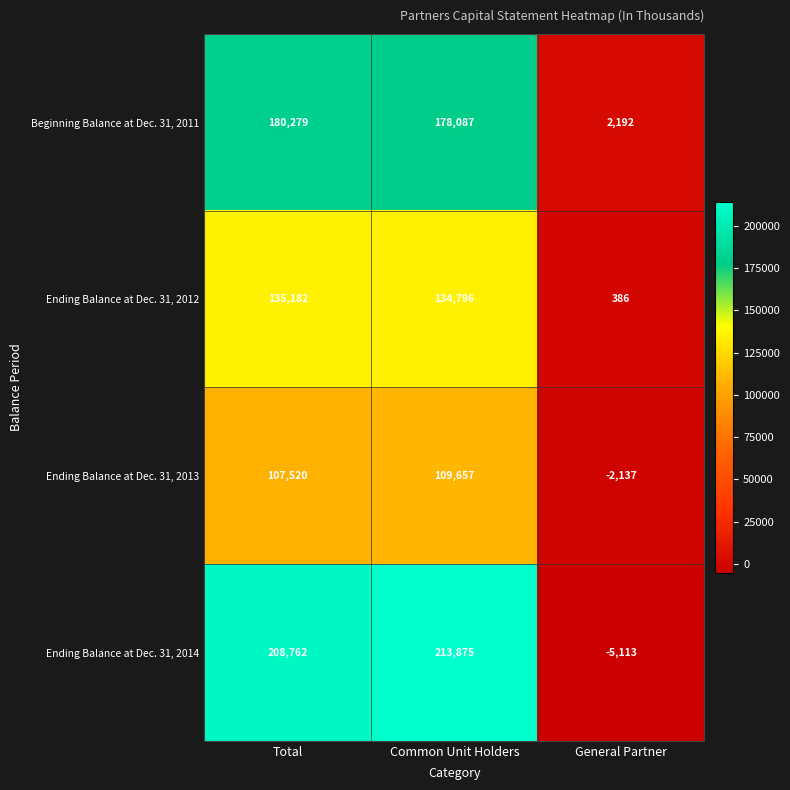

Reading left to right, list all the values displayed in this chart.

Beginning Balance at Dec. 31, 2011: Total=180279	Common Unit Holders=178087	General Partner=2192
Ending Balance at Dec. 31, 2012: Total=135182	Common Unit Holders=134796	General Partner=386
Ending Balance at Dec. 31, 2013: Total=107520	Common Unit Holders=109657	General Partner=-2137
Ending Balance at Dec. 31, 2014: Total=208762	Common Unit Holders=213875	General Partner=-5113